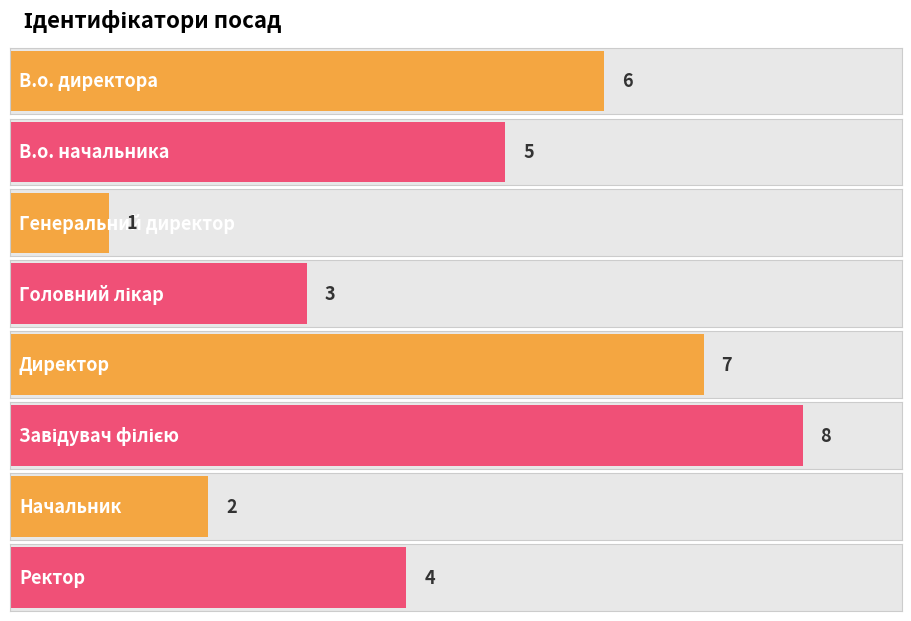

Is it true that the value at В.о. директора is 6?

True